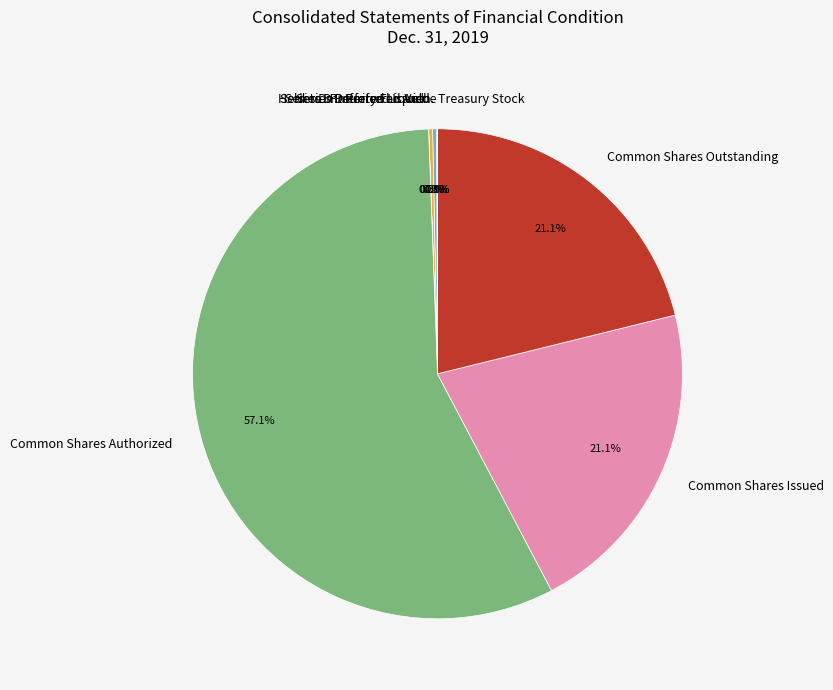

To the nearest percent, what is the difference between the largest and smallest slice percentages?

57%